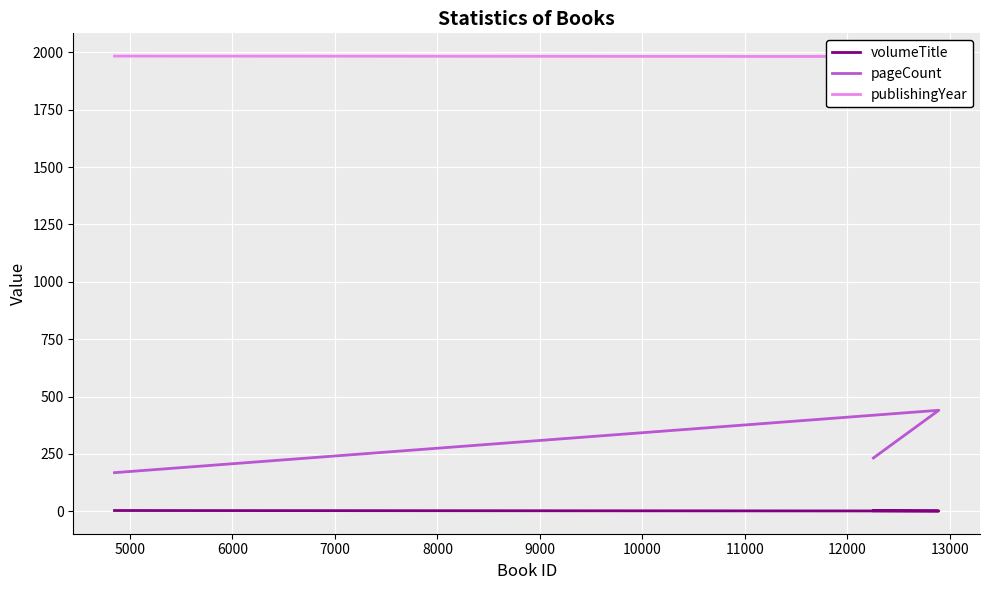

Which series has the largest total across all categories?

publishingYear